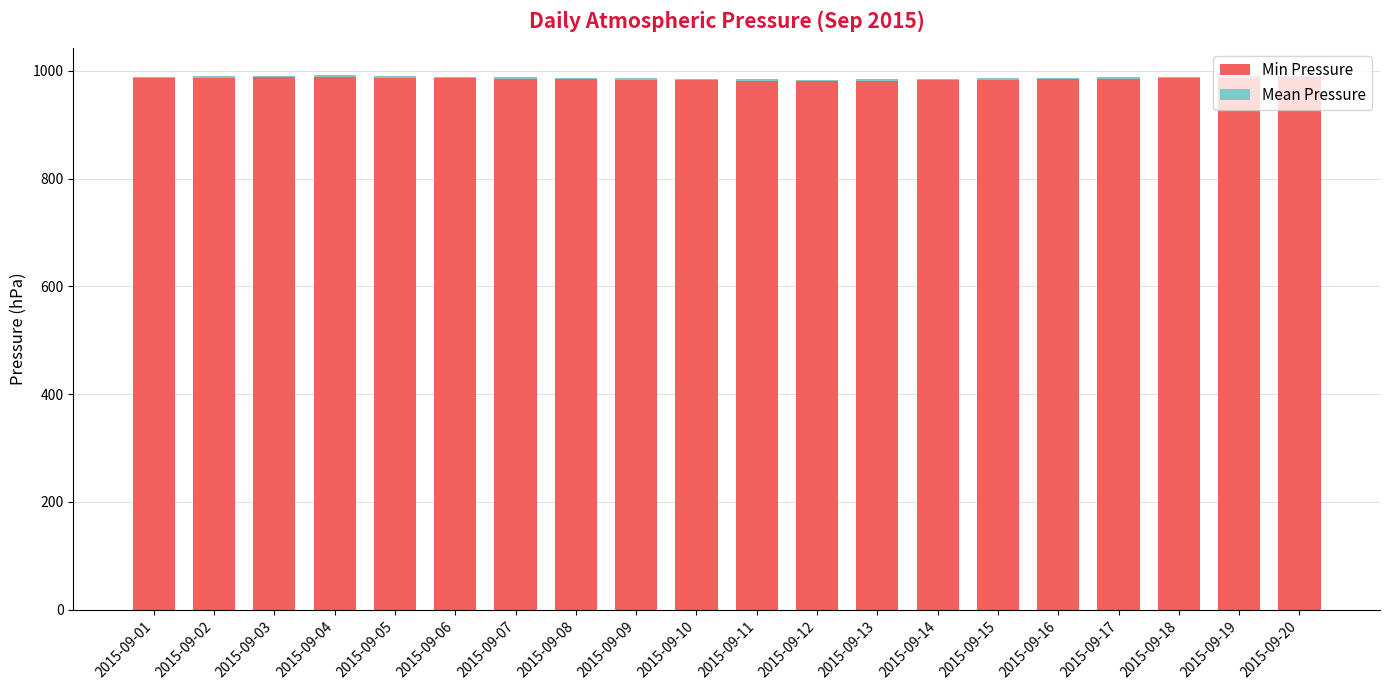

What is the maximum value for Min Pressure?

989